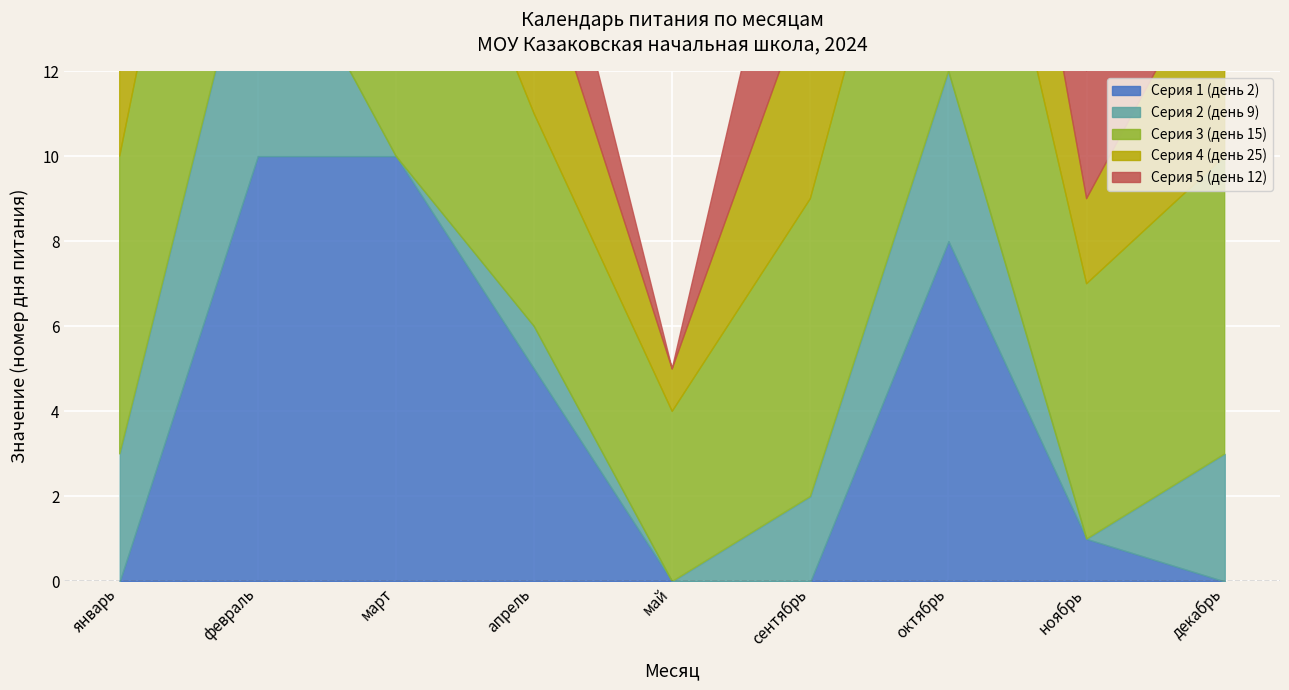

What is the difference between the second highest and minimum values in the Серия 1 (день 2) series?

10